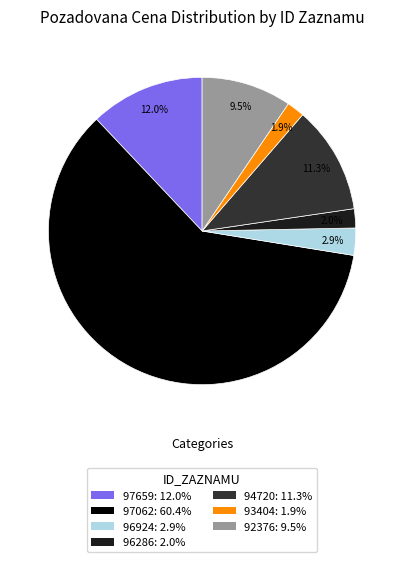

Is there any slice that represents more than half of the pie?

Yes